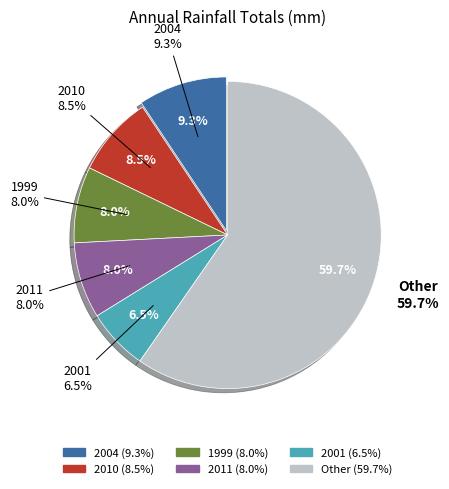

Approximately how many times larger is the value at 2001 compared to 2010?

0.8